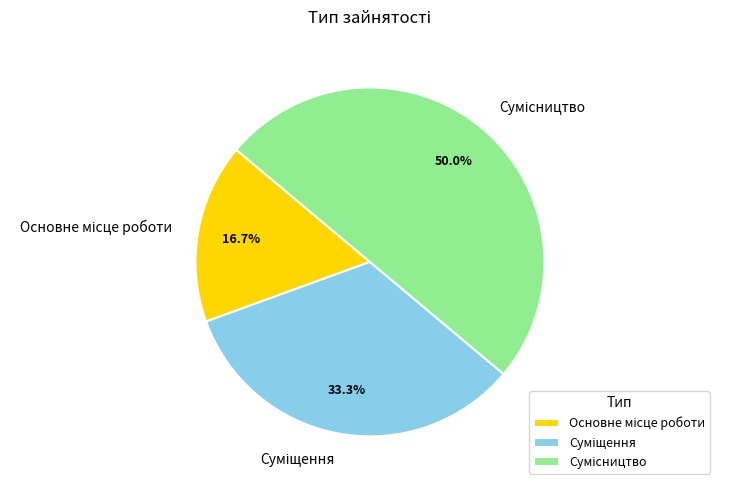

Is there a majority slice in this chart?

No